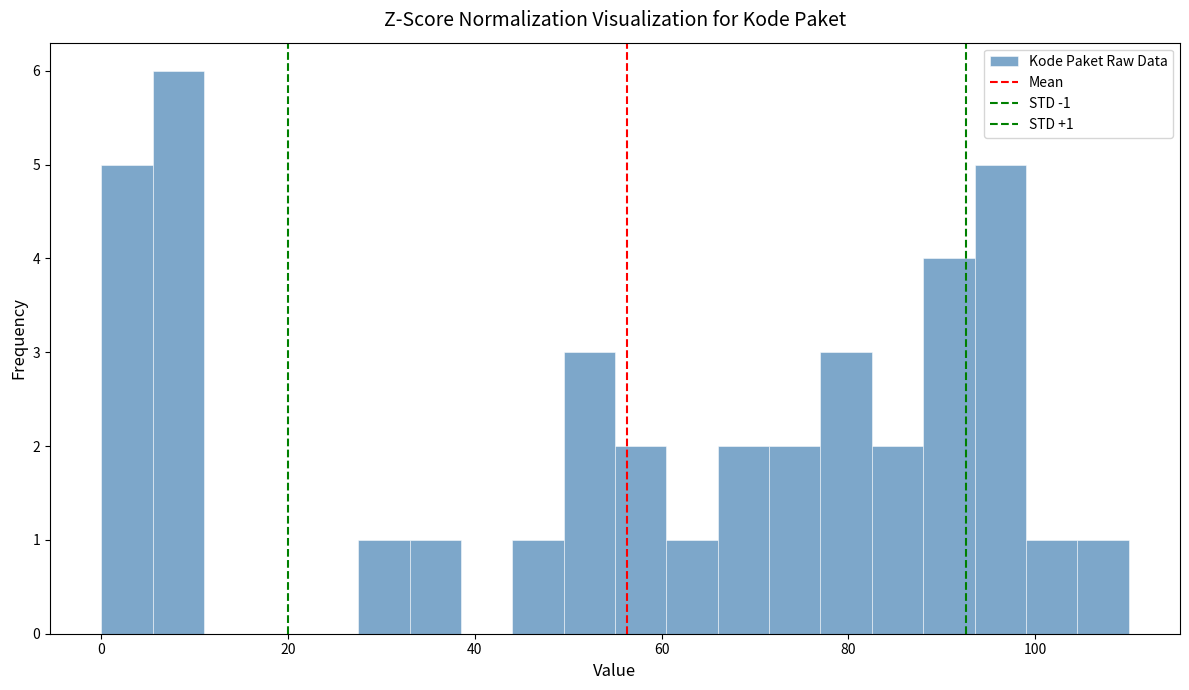

Around what value on the x-axis is the tallest bar? Give the approximate position of its centre, as read against the axis.

8